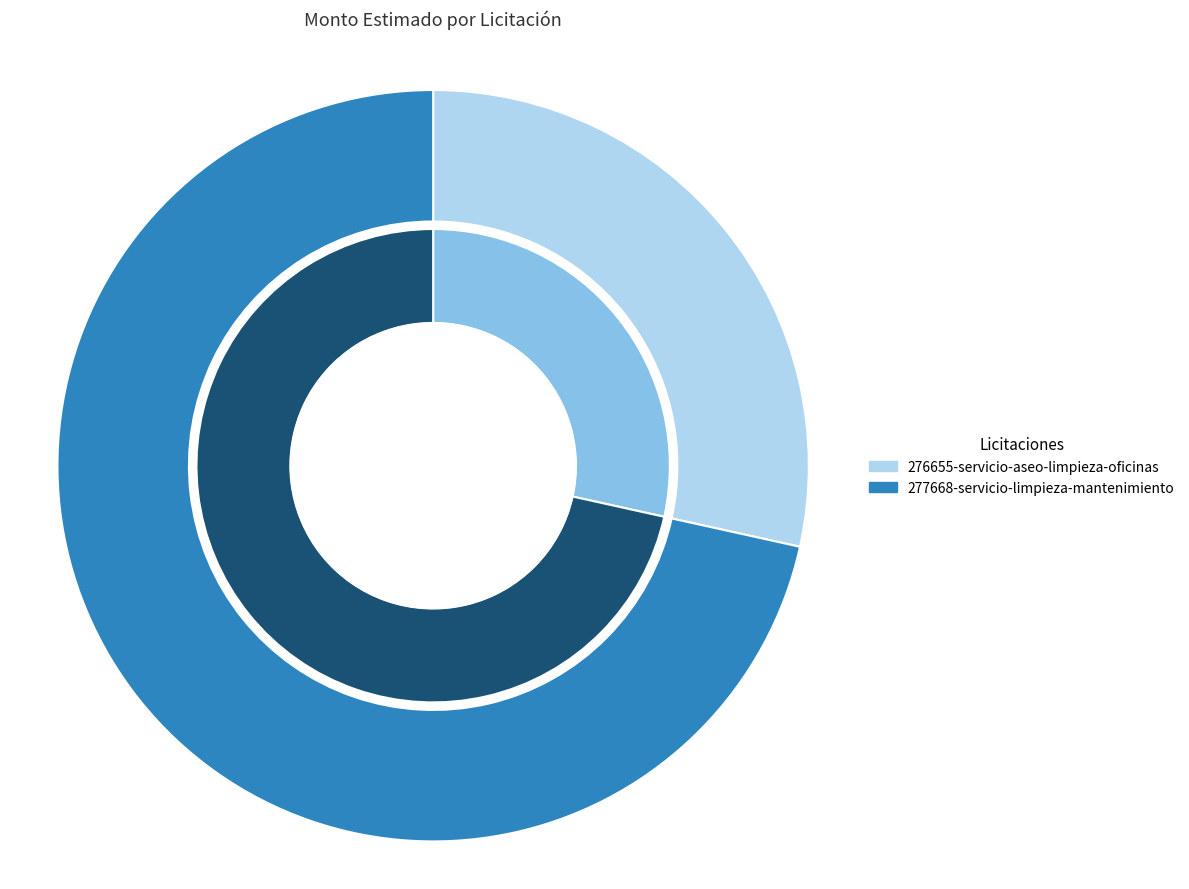

To the nearest percent, what portion does 276655-servicio-aseo-limpieza-oficinas represent?

28%